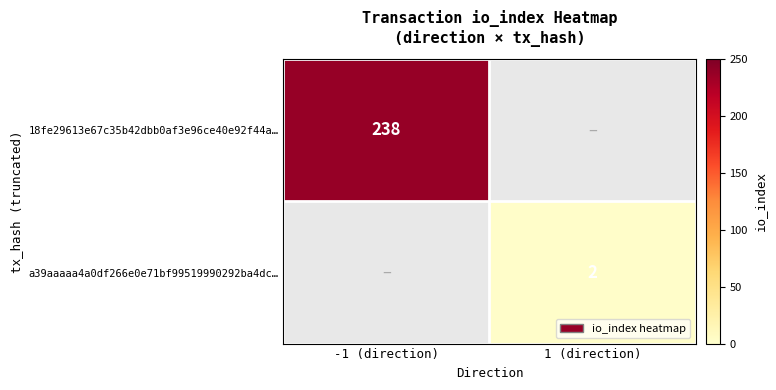

True or false: a39aaaaa4a0df266e0e71bf99519990292ba4dc… has a value of 3 at 1 (direction).

False